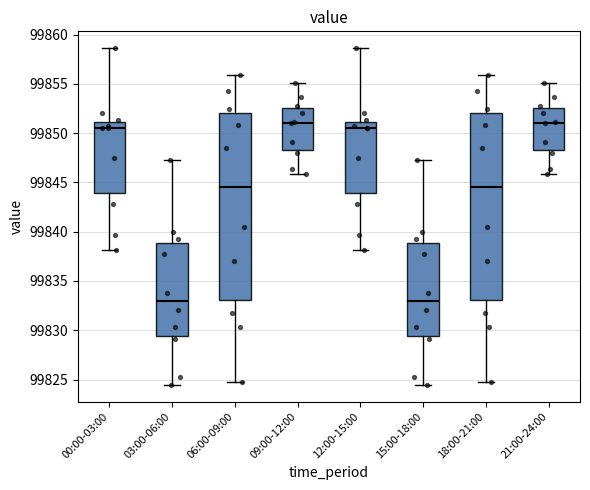

Reading left to right, transcribe this box plot: for each box, give where its median line is, the range the box spans, and where its two whiskers end, as read against the y-axis. The values are not printed on the chart, so give them approximately, as read against the axis.

00:00-03:00: median 99850.5, box 99844.0 to 99851.0, whiskers 99838.0 to 99858.5
03:00-06:00: median 99833.0, box 99829.5 to 99839.0, whiskers 99824.5 to 99847.5
06:00-09:00: median 99844.5, box 99833.0 to 99852.0, whiskers 99825.0 to 99856.0
09:00-12:00: median 99851.0, box 99848.5 to 99852.5, whiskers 99846.0 to 99855.0
12:00-15:00: median 99850.5, box 99844.0 to 99851.0, whiskers 99838.0 to 99858.5
15:00-18:00: median 99833.0, box 99829.5 to 99839.0, whiskers 99824.5 to 99847.5
18:00-21:00: median 99844.5, box 99833.0 to 99852.0, whiskers 99825.0 to 99856.0
21:00-24:00: median 99851.0, box 99848.5 to 99852.5, whiskers 99846.0 to 99855.0